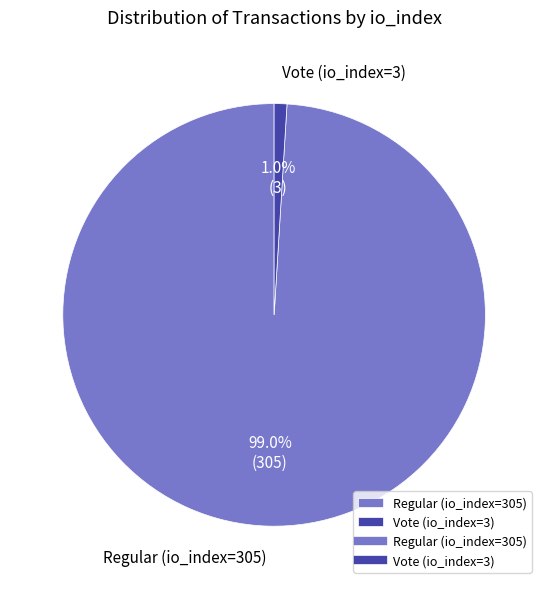

What percentage do Vote (io_index=3) and Regular (io_index=305) together represent?

100.0%